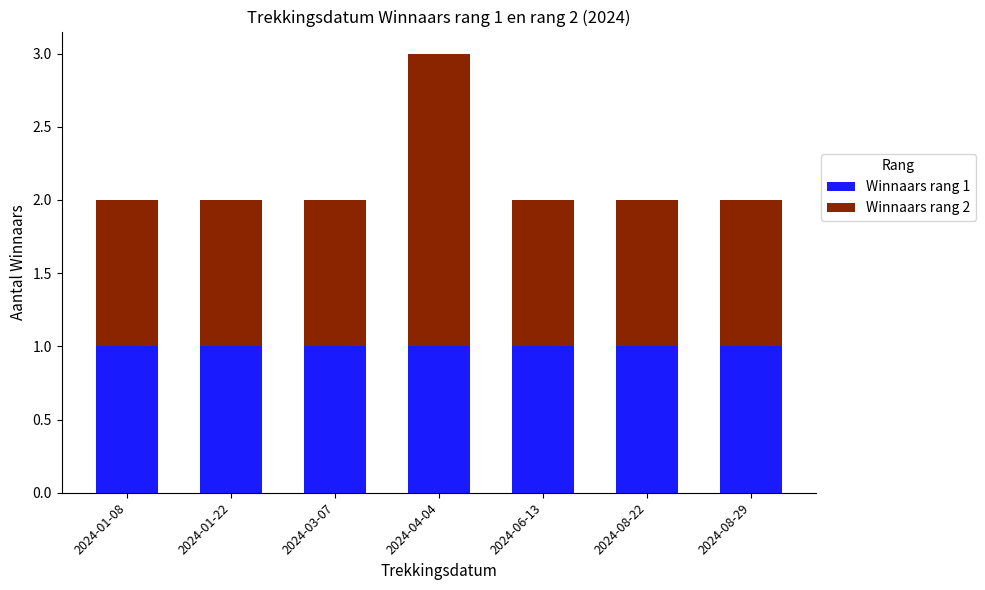

Is it true that Winnaars rang 1 equals 1 at 2024-04-04?

True